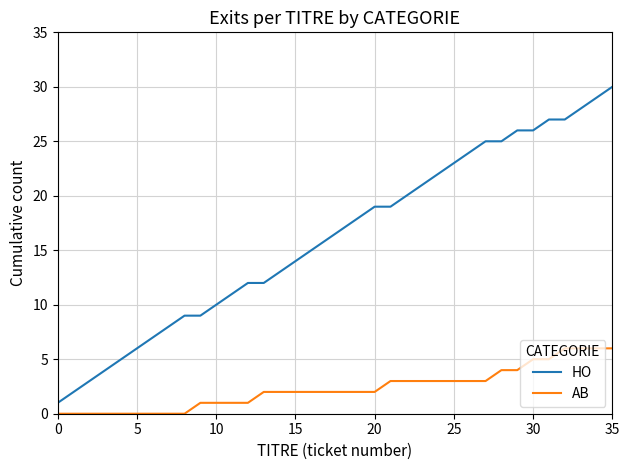

Is this an area chart (filled region under the line)?

No